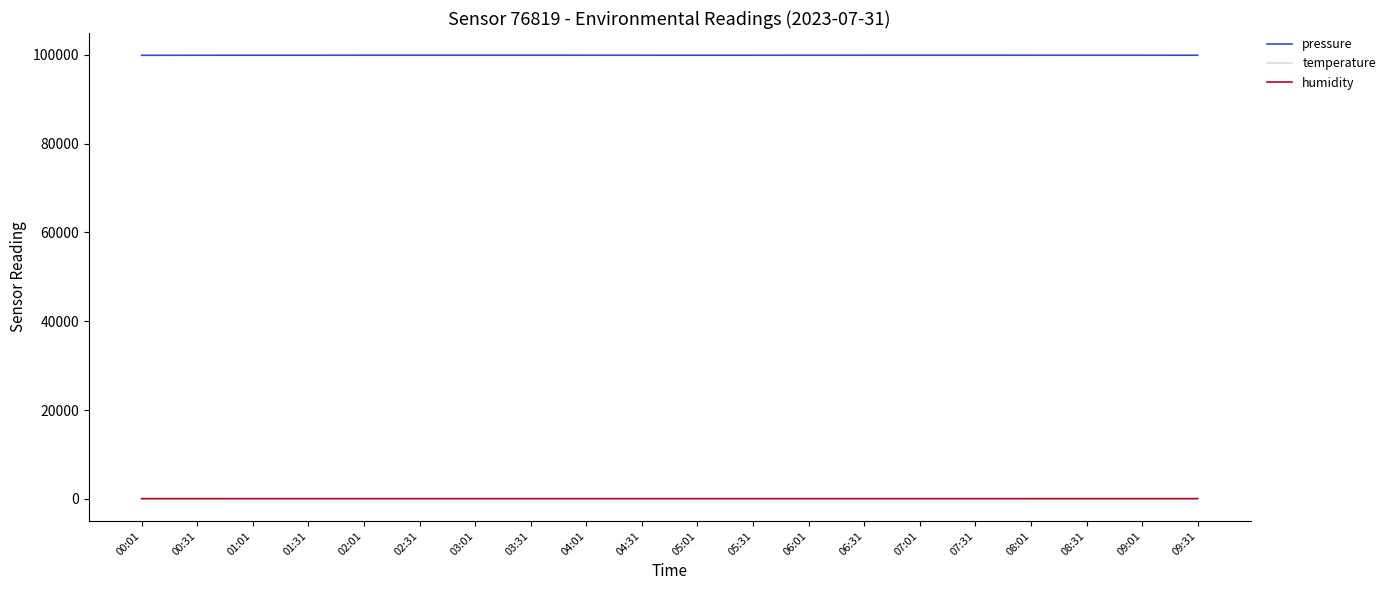

What is the average value of the temperature series?

19.6